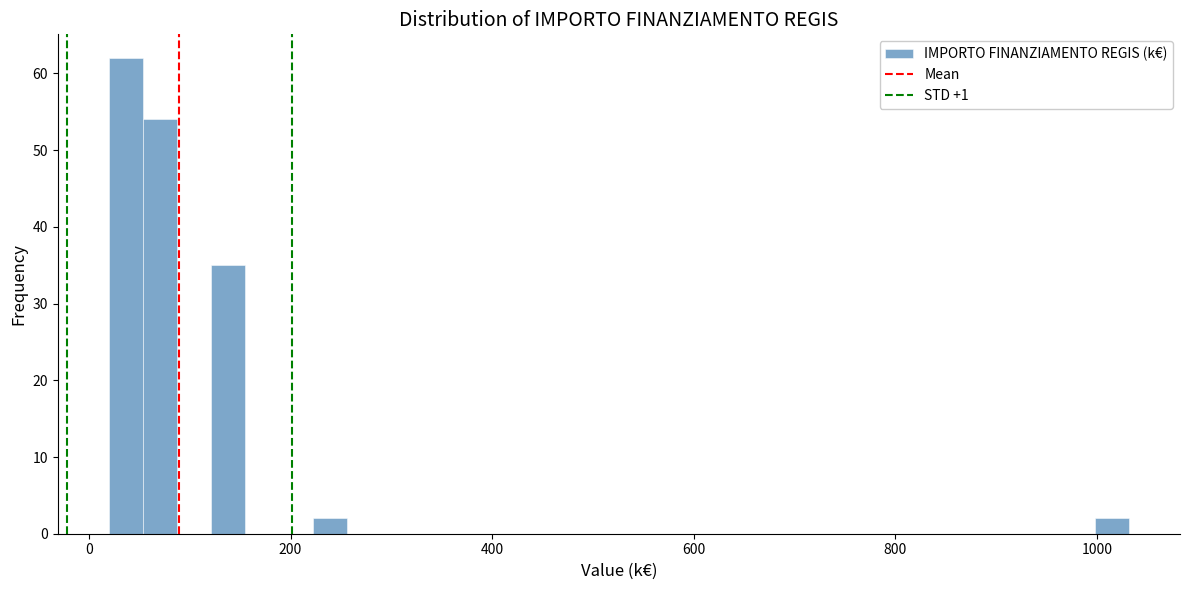

Around what value on the x-axis is the tallest bar? Give the approximate position of its centre, as read against the axis.

40